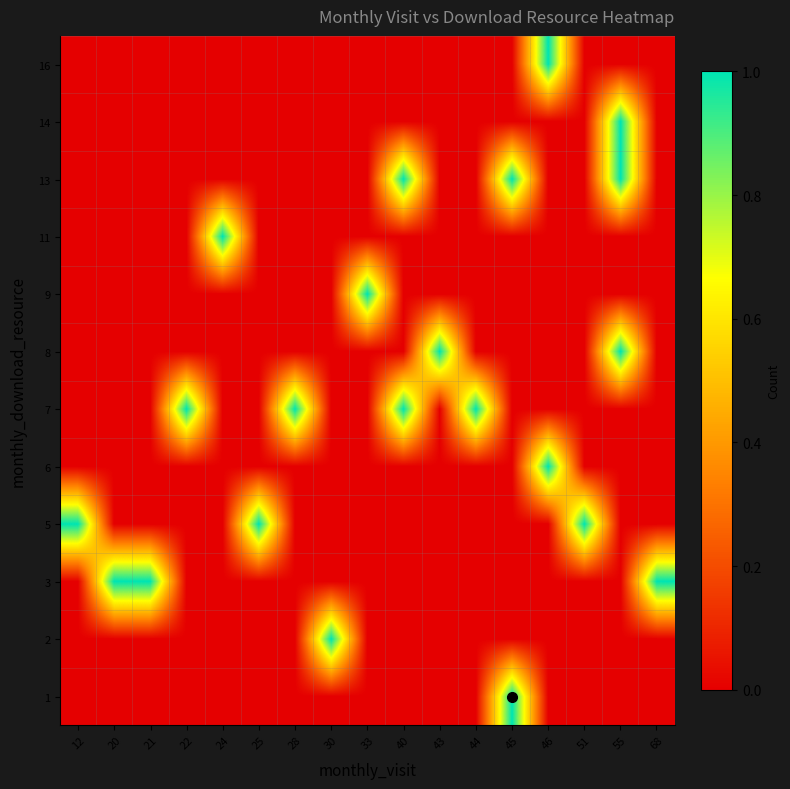

Reading left to right, extract all data points from this chart.

1: 12=0	20=0	21=0	22=0	24=0	25=0	28=0	30=0	33=0	40=0	43=0	44=0	45=1	46=0	51=0	55=0	68=0
2: 12=0	20=0	21=0	22=0	24=0	25=0	28=0	30=1	33=0	40=0	43=0	44=0	45=0	46=0	51=0	55=0	68=0
3: 12=0	20=1	21=1	22=0	24=0	25=0	28=0	30=0	33=0	40=0	43=0	44=0	45=0	46=0	51=0	55=0	68=1
5: 12=1	20=0	21=0	22=0	24=0	25=1	28=0	30=0	33=0	40=0	43=0	44=0	45=0	46=0	51=1	55=0	68=0
6: 12=0	20=0	21=0	22=0	24=0	25=0	28=0	30=0	33=0	40=0	43=0	44=0	45=0	46=1	51=0	55=0	68=0
7: 12=0	20=0	21=0	22=1	24=0	25=0	28=1	30=0	33=0	40=1	43=0	44=1	45=0	46=0	51=0	55=0	68=0
8: 12=0	20=0	21=0	22=0	24=0	25=0	28=0	30=0	33=0	40=0	43=1	44=0	45=0	46=0	51=0	55=1	68=0
9: 12=0	20=0	21=0	22=0	24=0	25=0	28=0	30=0	33=1	40=0	43=0	44=0	45=0	46=0	51=0	55=0	68=0
11: 12=0	20=0	21=0	22=0	24=1	25=0	28=0	30=0	33=0	40=0	43=0	44=0	45=0	46=0	51=0	55=0	68=0
13: 12=0	20=0	21=0	22=0	24=0	25=0	28=0	30=0	33=0	40=1	43=0	44=0	45=1	46=0	51=0	55=1	68=0
14: 12=0	20=0	21=0	22=0	24=0	25=0	28=0	30=0	33=0	40=0	43=0	44=0	45=0	46=0	51=0	55=1	68=0
16: 12=0	20=0	21=0	22=0	24=0	25=0	28=0	30=0	33=0	40=0	43=0	44=0	45=0	46=1	51=0	55=0	68=0